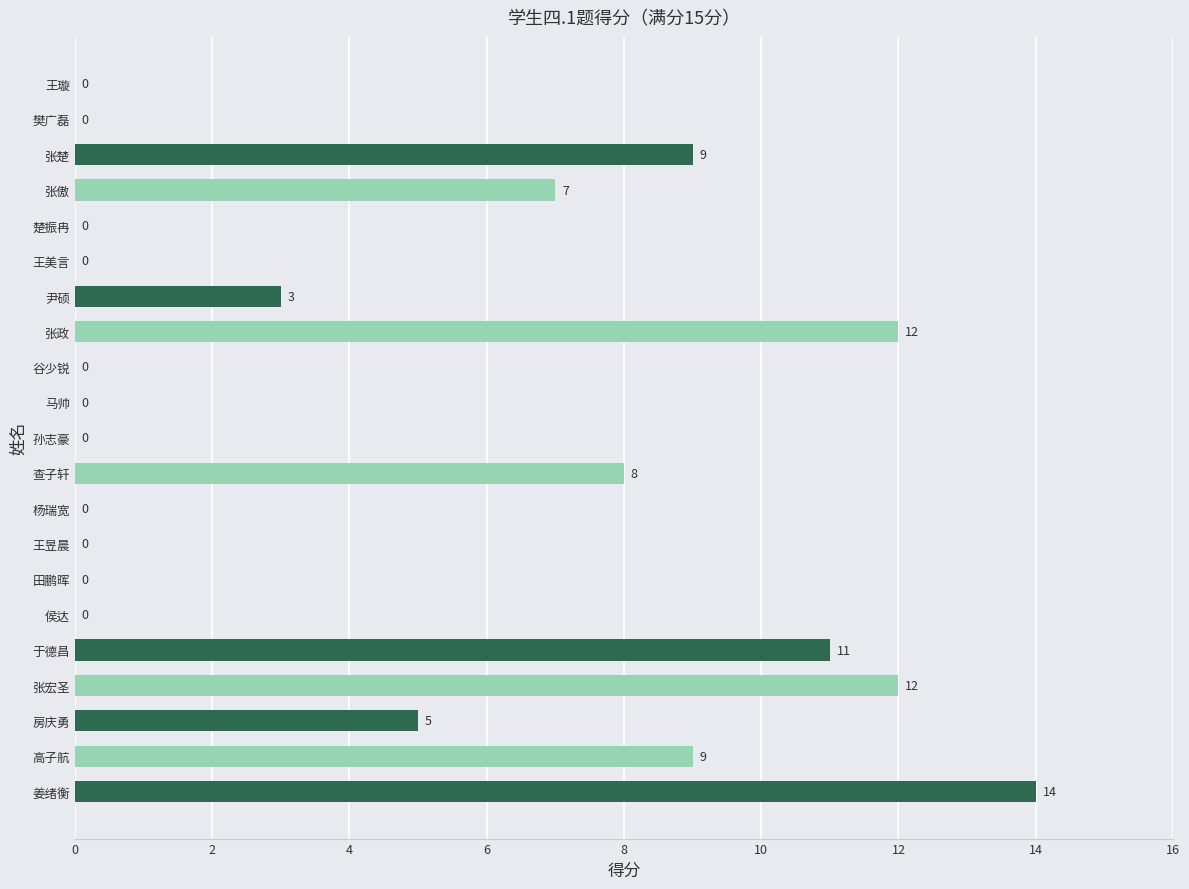

At which category does the chart reach its peak across all series?

姜绪衡